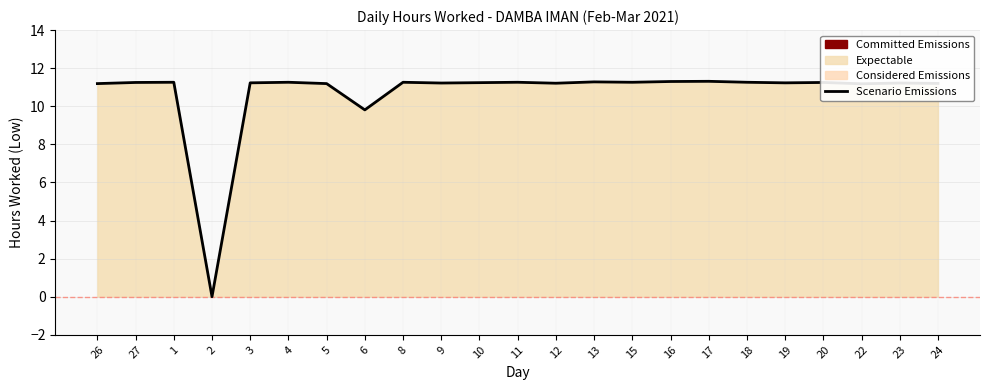

What is the sum of the values at 27 and 8?

22.5